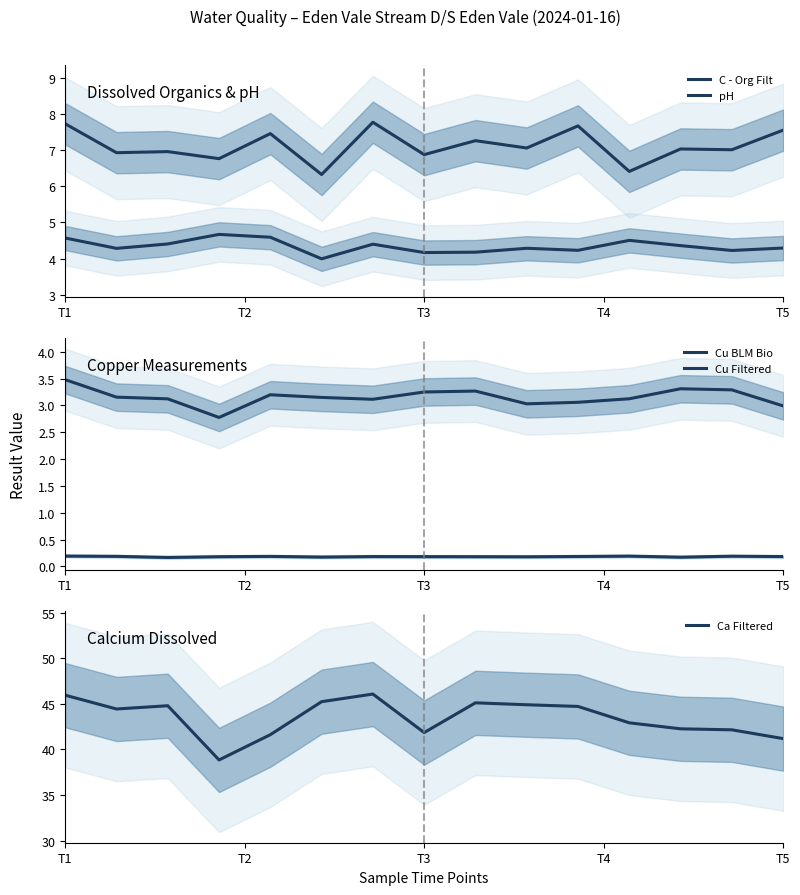

True or false: pH and C - Org Filt intersect in this chart.

False